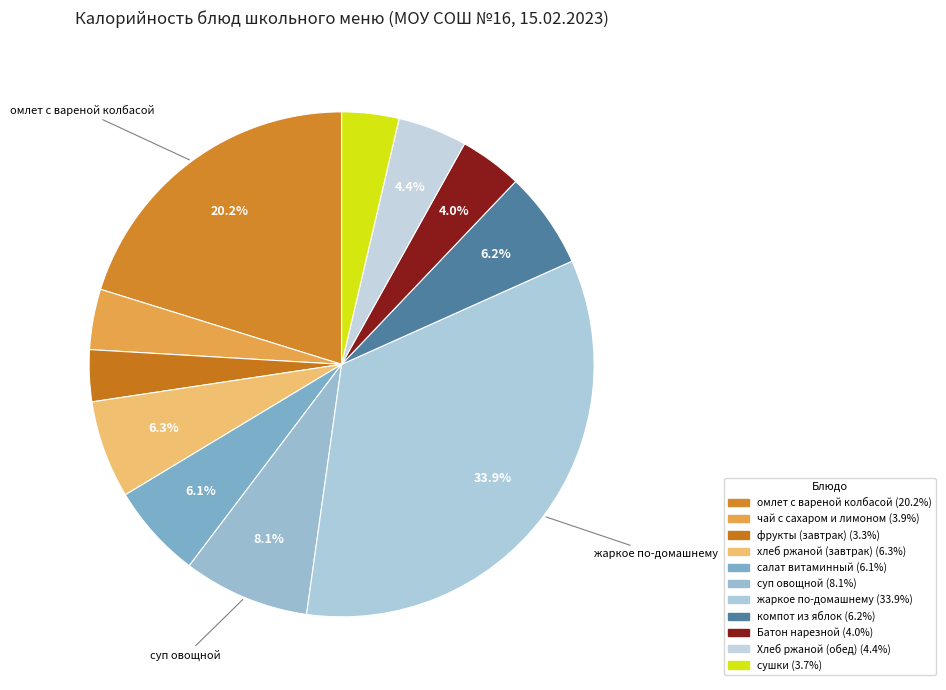

How many slices are in this pie chart?

11